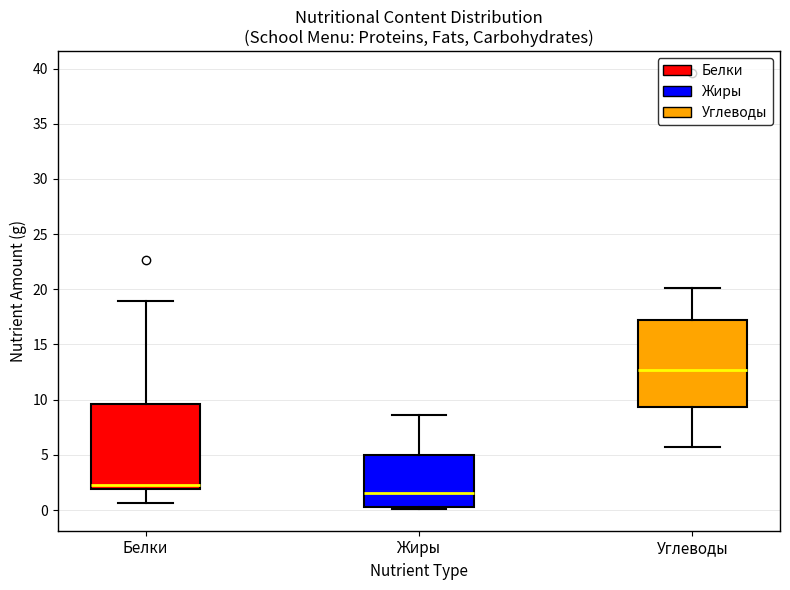

Reading left to right, transcribe this box plot: for each box, give where its median line is, the range the box spans, and where its two whiskers end, as read against the y-axis. The values are not printed on the chart, so give them approximately, as read against the axis.

Белки: median 2.5, box 2.0 to 9.5, whiskers 0.5 to 19.0
Жиры: median 1.5, box 0.5 to 5.0, whiskers 0.0 to 8.5
Углеводы: median 12.5, box 9.5 to 17.0, whiskers 5.5 to 20.0